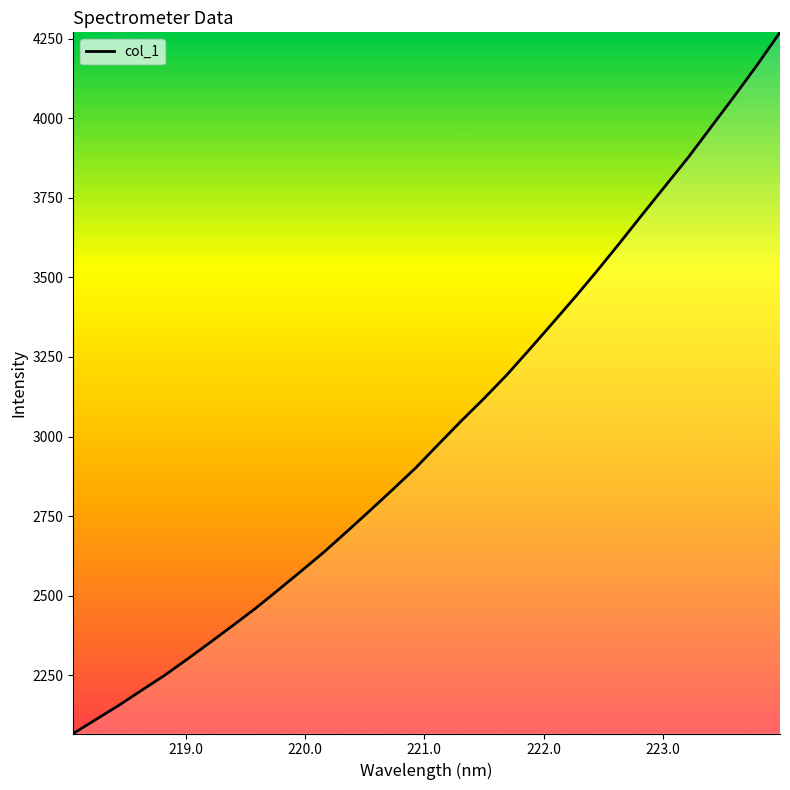

What is the minimum value shown in the chart?

2066.5